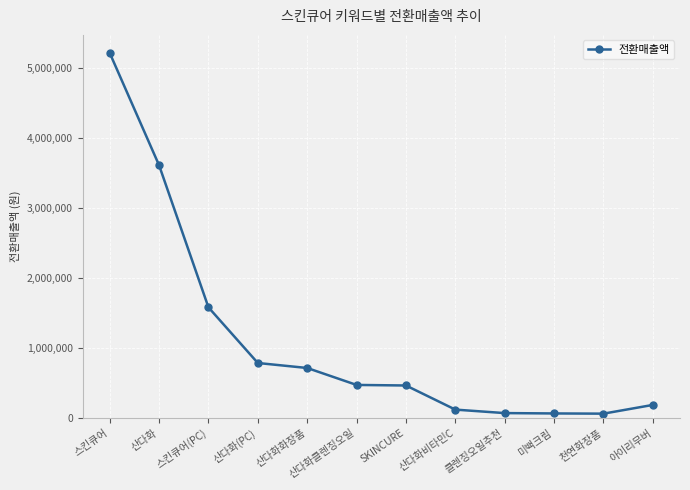

What is the label of the 6th point from the left?

산다화클렌징오일